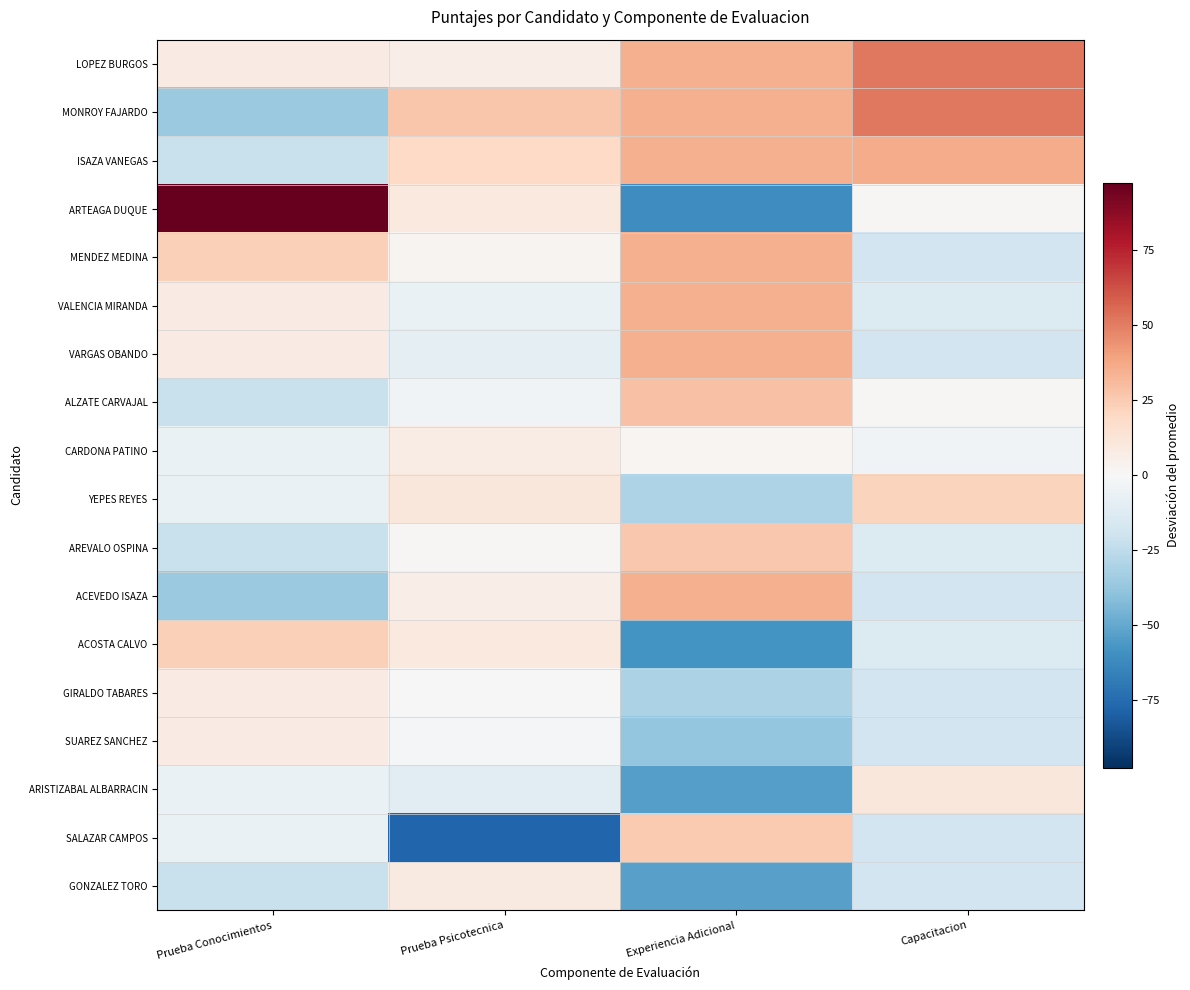

Rank the series by their maximum value, from highest to lowest.

ARTEAGA DUQUE, LOPEZ BURGOS, MONROY FAJARDO, ISAZA VANEGAS, MENDEZ MEDINA, VALENCIA MIRANDA, VARGAS OBANDO, ACEVEDO ISAZA, ALZATE CARVAJAL, AREVALO OSPINA, SALAZAR CAMPOS, ACOSTA CALVO, YEPES REYES, ARISTIZABAL ALBARRACIN, GONZALEZ TORO, GIRALDO TABARES, SUAREZ SANCHEZ, CARDONA PATINO